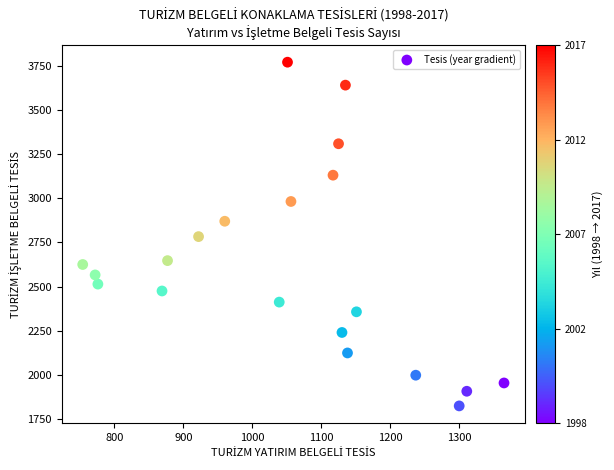

What is the range of Y values (max minus min)?

1947